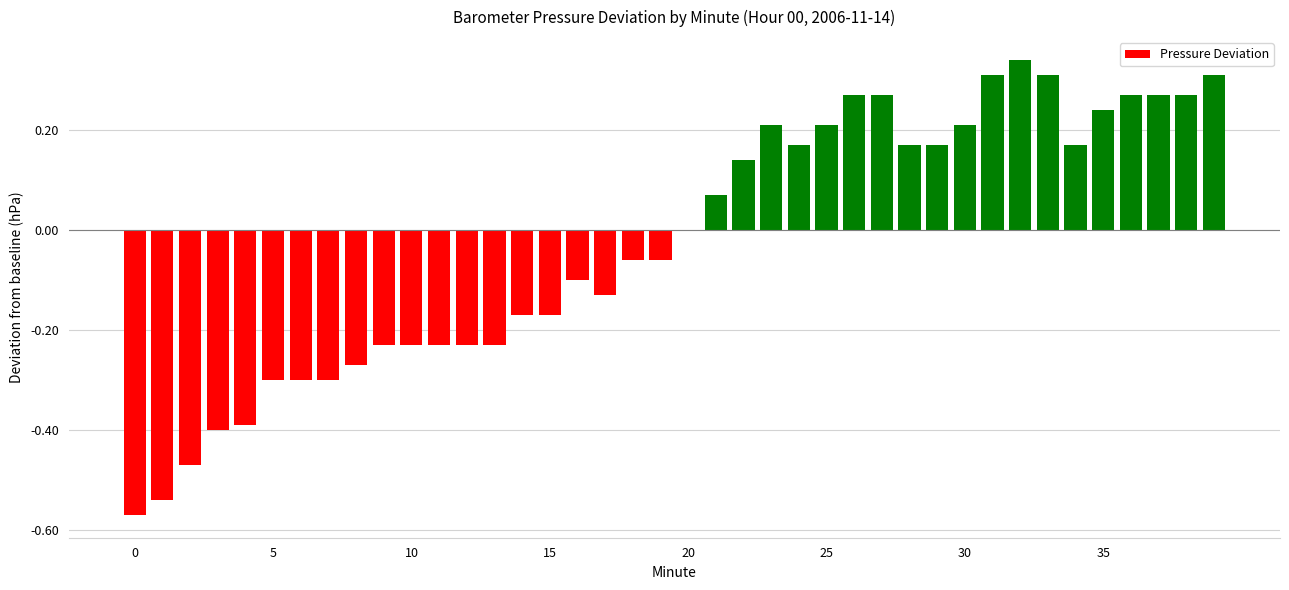

What is the sum of all values?

-1.0